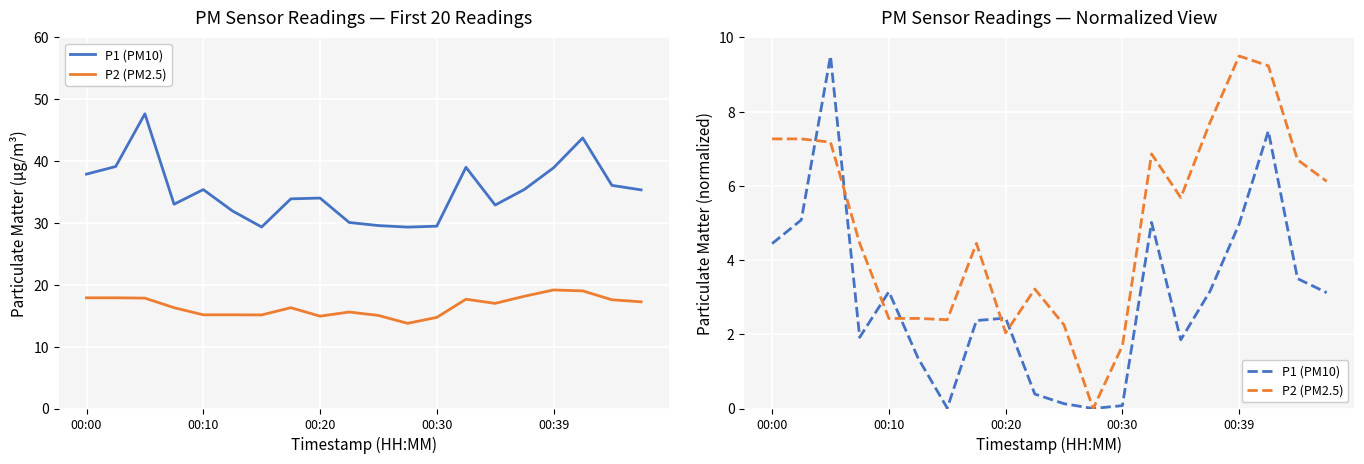

What is the difference between the maximum and minimum values in the P1 (PM10) series?

9.5